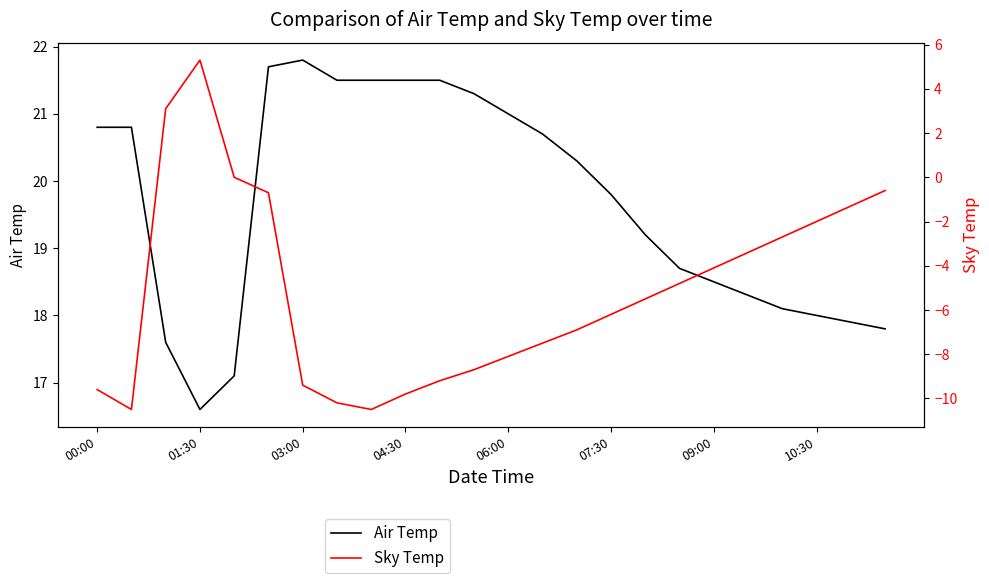

True or false: Air Temp has a value of 18.7 at 17.

True